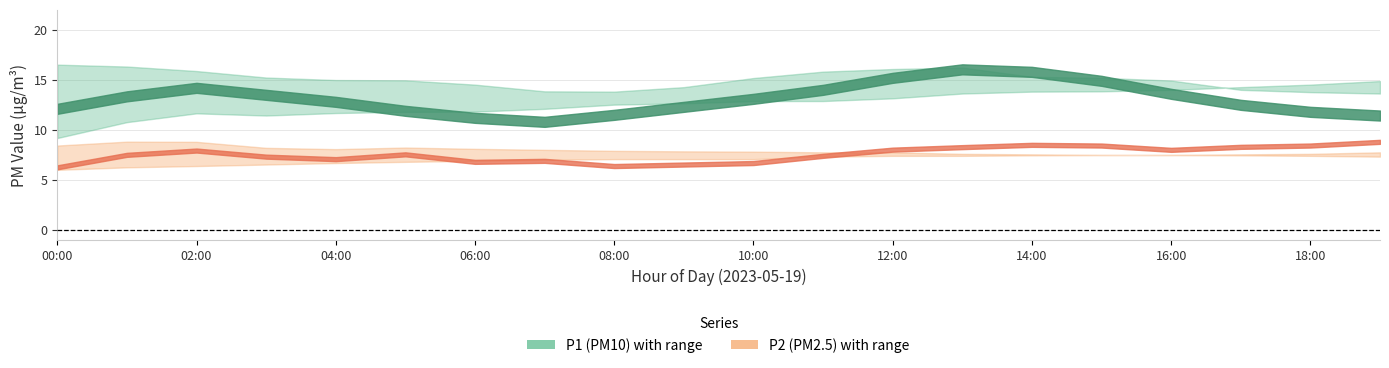

True or false: P2_upper has more than 2 interior local peaks.

False